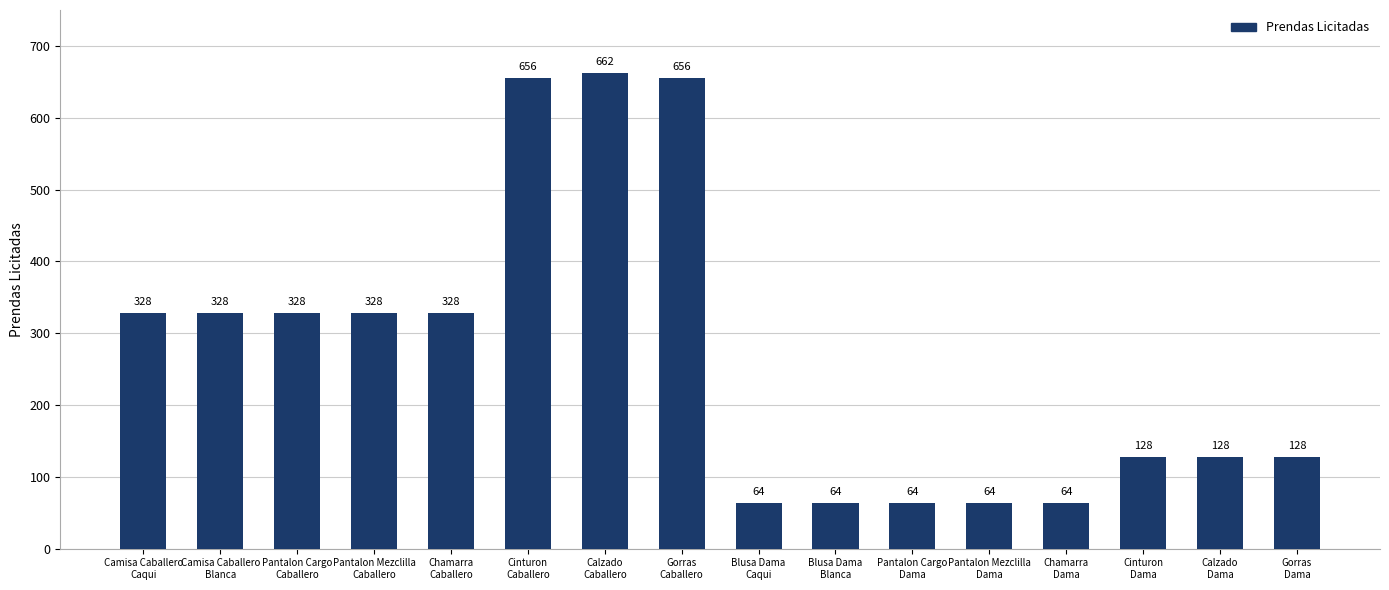

Approximately how many times larger is the value at Blusa Dama
Blanca compared to Pantalon Cargo
Dama?

1.0